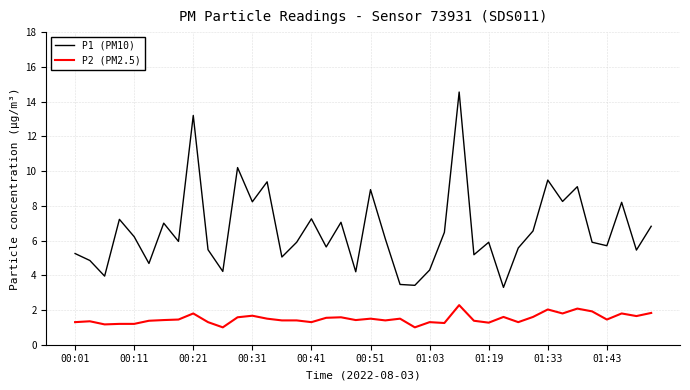

What is the minimum value shown in the chart?

1.0